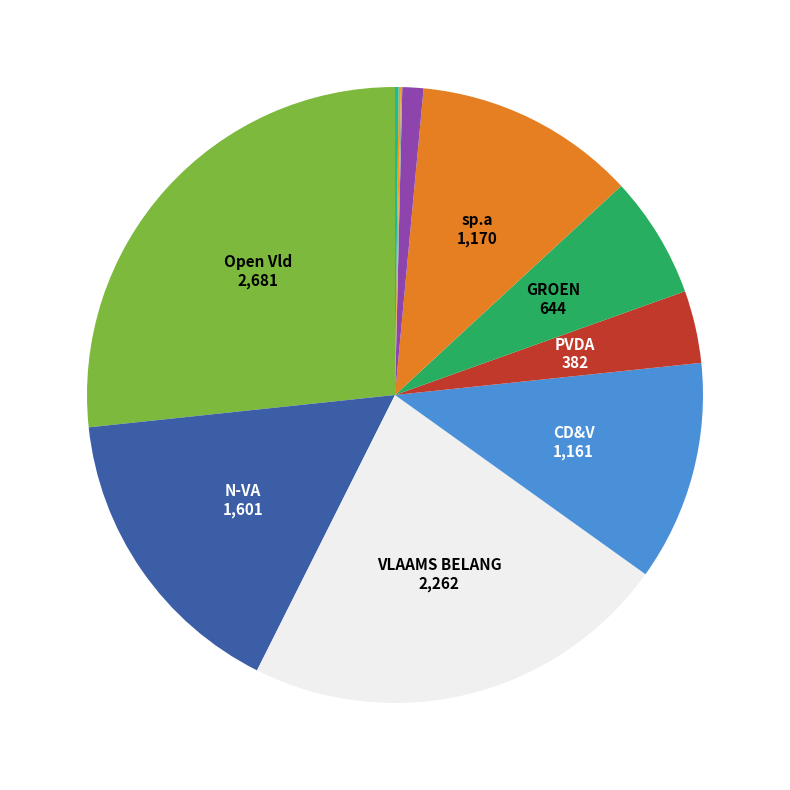

Which slice is the largest?

Open Vld